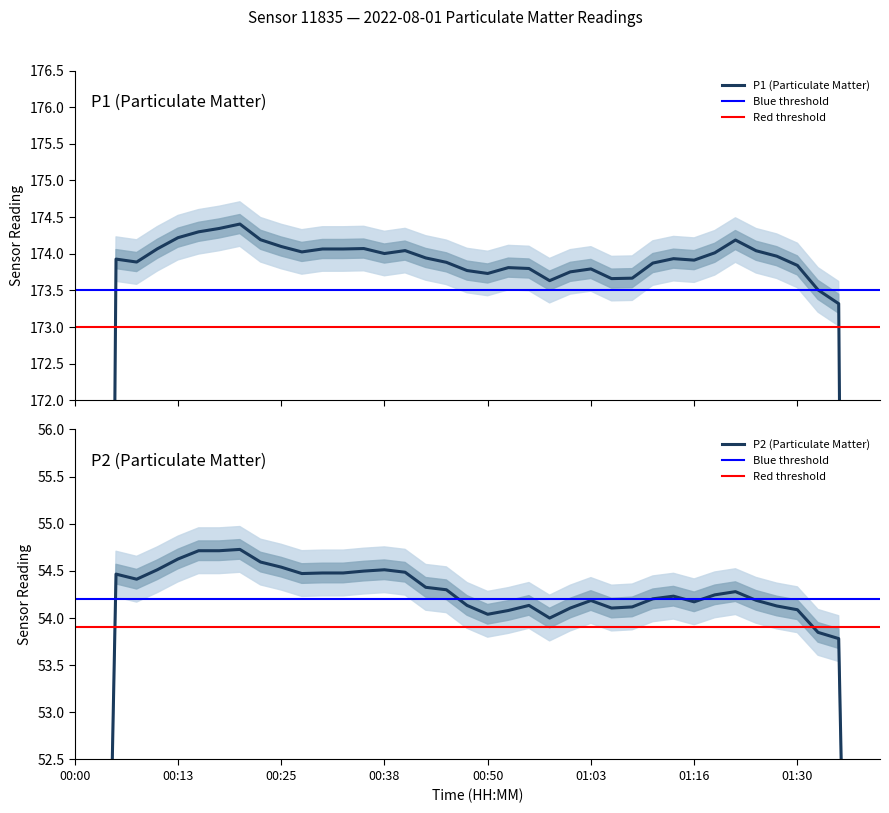

How many data points does each series have?

40